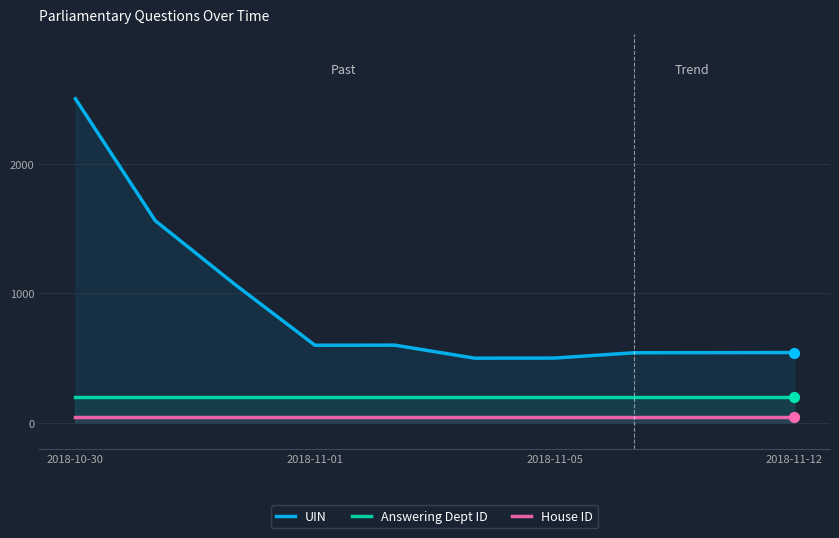

Which series has the largest total across all categories?

UIN